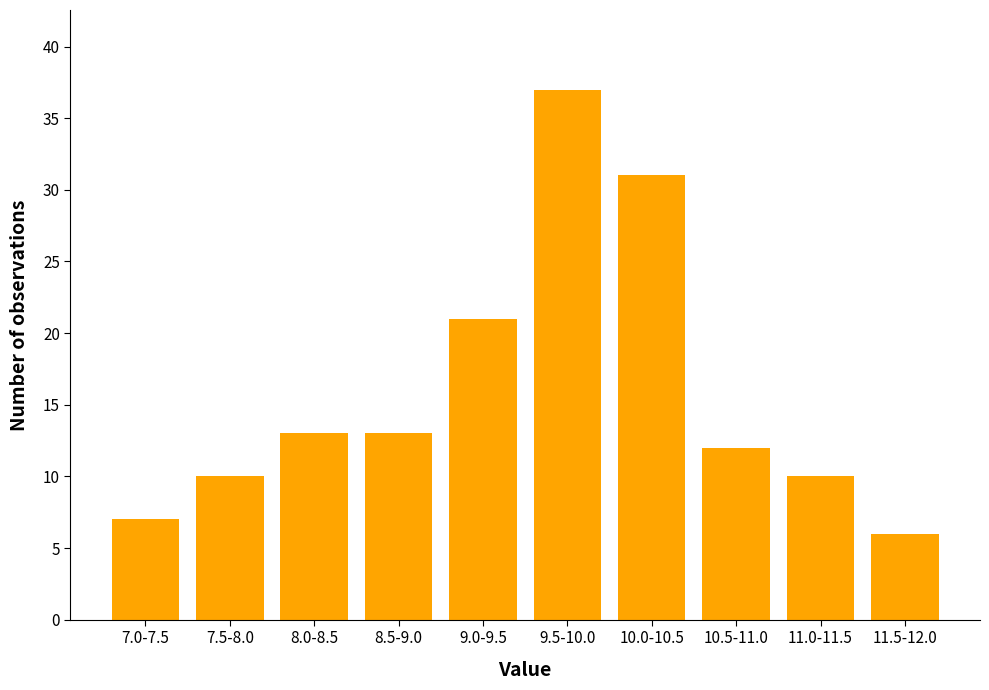

Reading right to left, what are all the values shown in this chart?

6	10	12	31	37	21	13	13	10	7